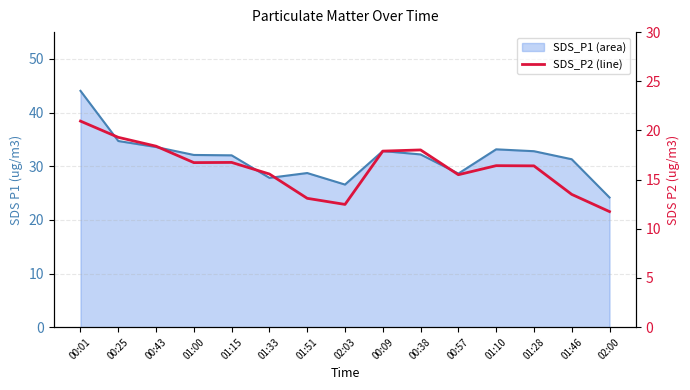

Reading left to right, list all the values displayed in this chart.

SDS_P1 line: 00:01=44.0	00:25=34.7	00:43=33.6	01:00=32.1	01:15=32.0	01:33=27.8	01:51=28.7	02:03=26.6	00:09=32.8	00:38=32.2	00:57=28.6	01:10=33.1	01:28=32.8	01:46=31.3	02:00=24.2
SDS_P2: 00:01=20.9	00:25=19.3	00:43=18.4	01:00=16.7	01:15=16.8	01:33=15.6	01:51=13.1	02:03=12.5	00:09=17.9	00:38=18.0	00:57=15.5	01:10=16.4	01:28=16.4	01:46=13.5	02:00=11.8